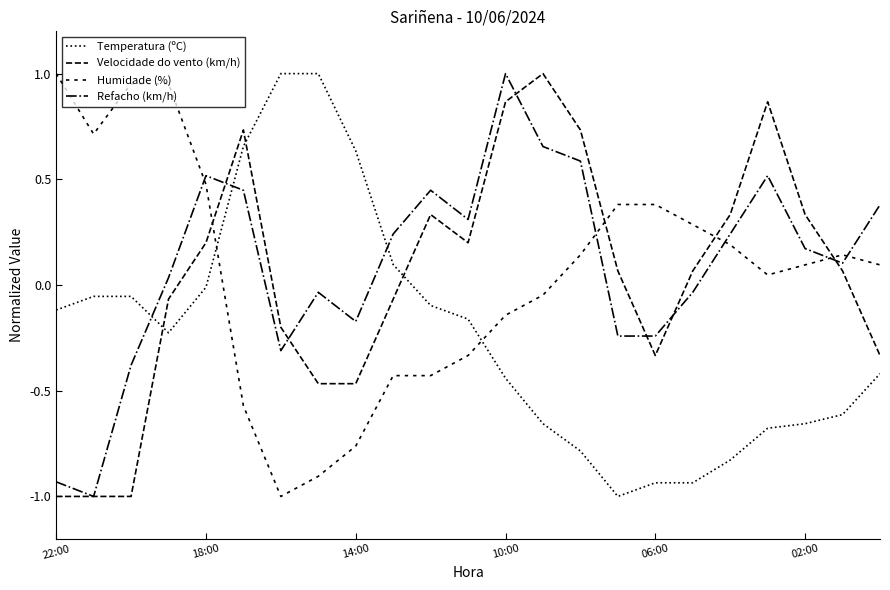

Which category has the highest value across all series?

6